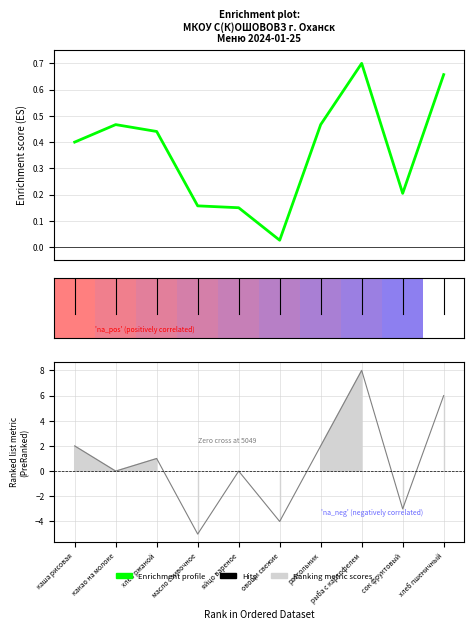

At which label is Ranking metric scores closest to 1?

хлеб ржаной